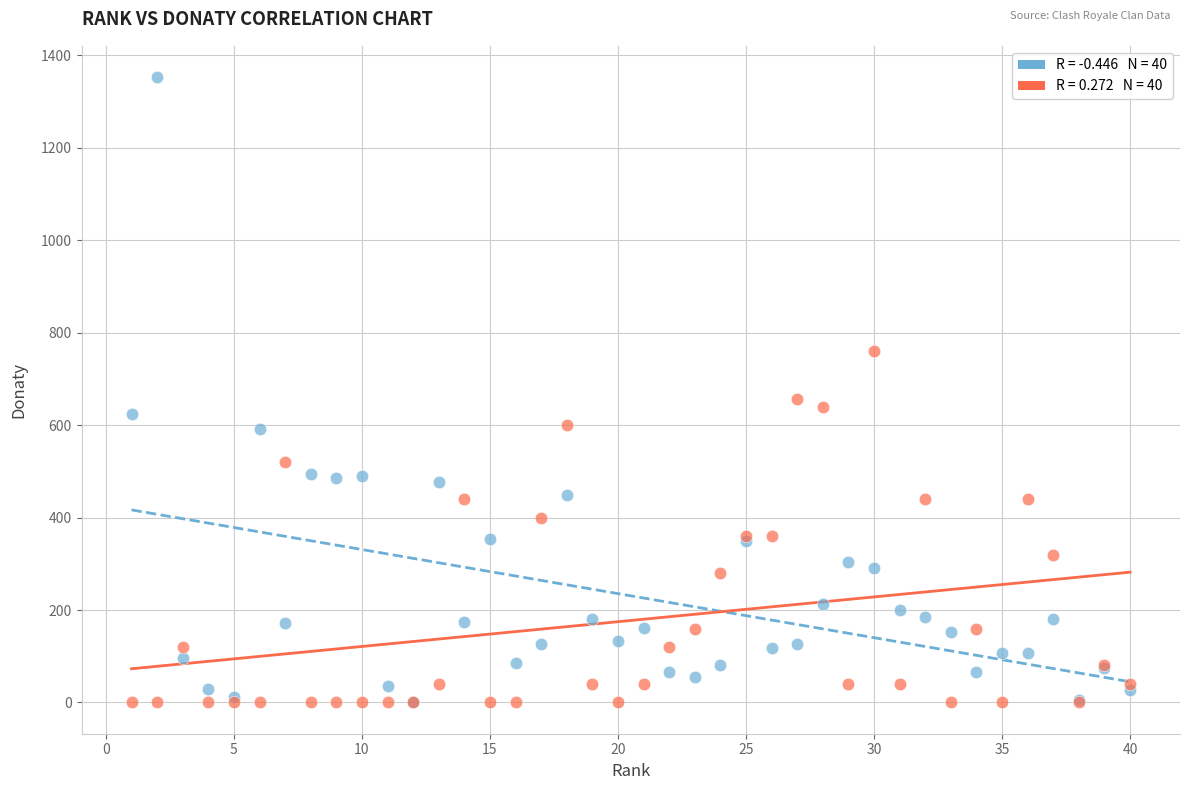

Across all series, what Y value is closest to 676?

656